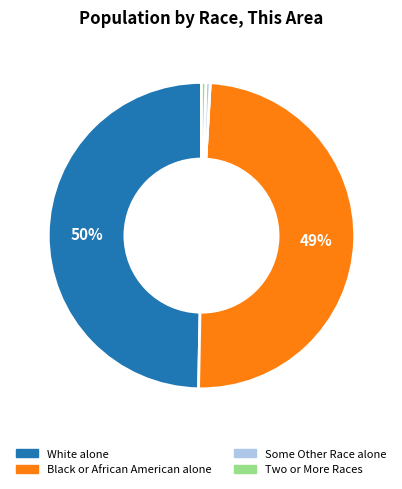

To the nearest percent, what is the average slice percentage?

20%